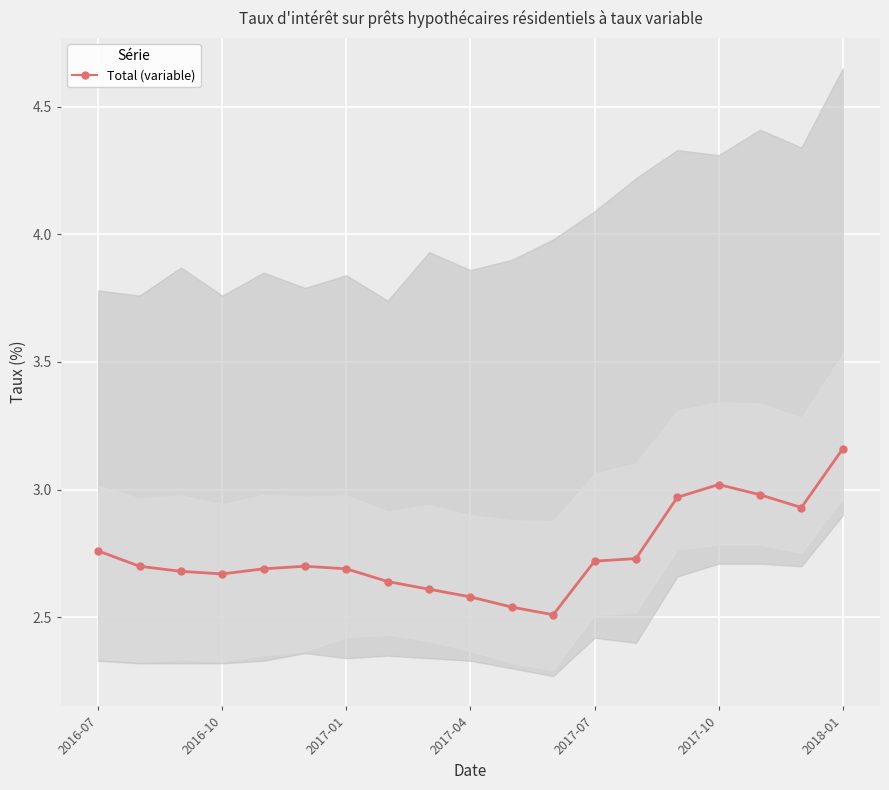

Where is the data nearest to the value 2?

11